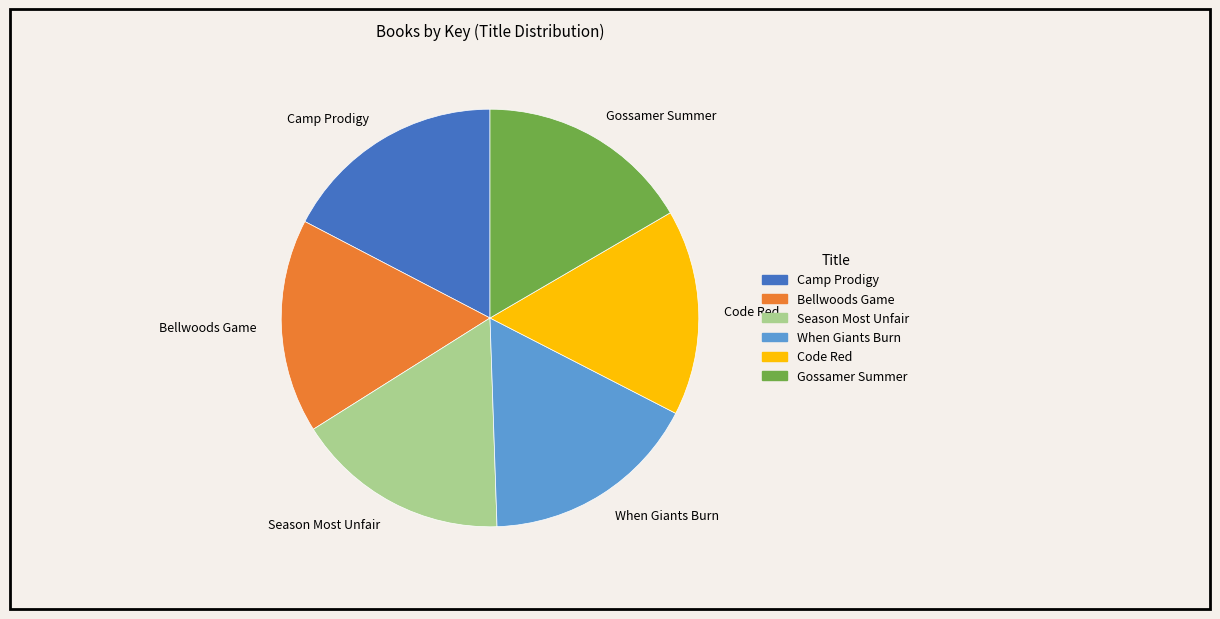

Do Code Red and Season Most Unfair together represent more than half of the pie?

No